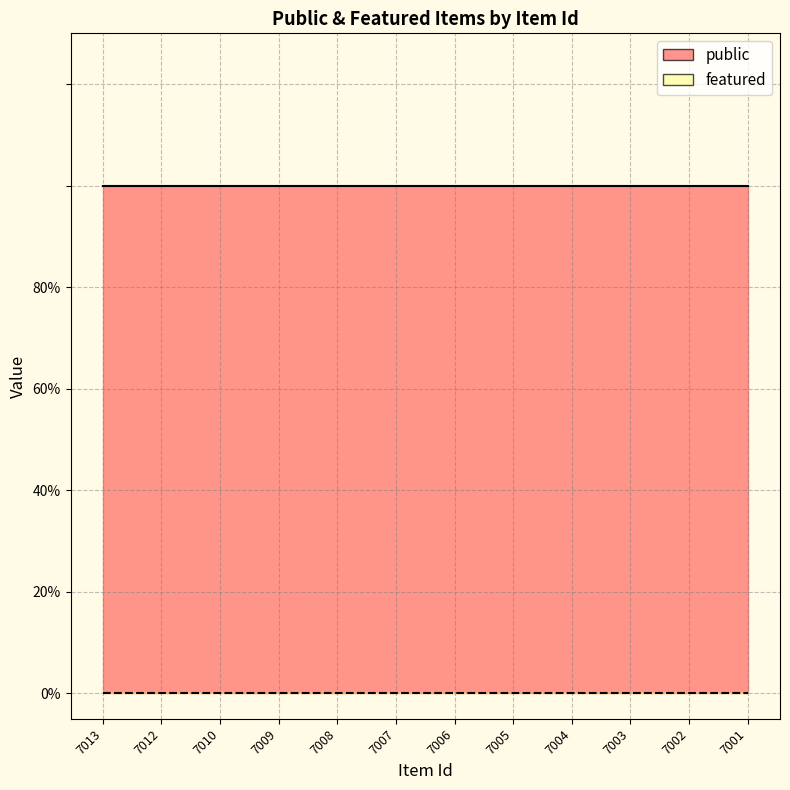

True or false: featured and public intersect in this chart.

False